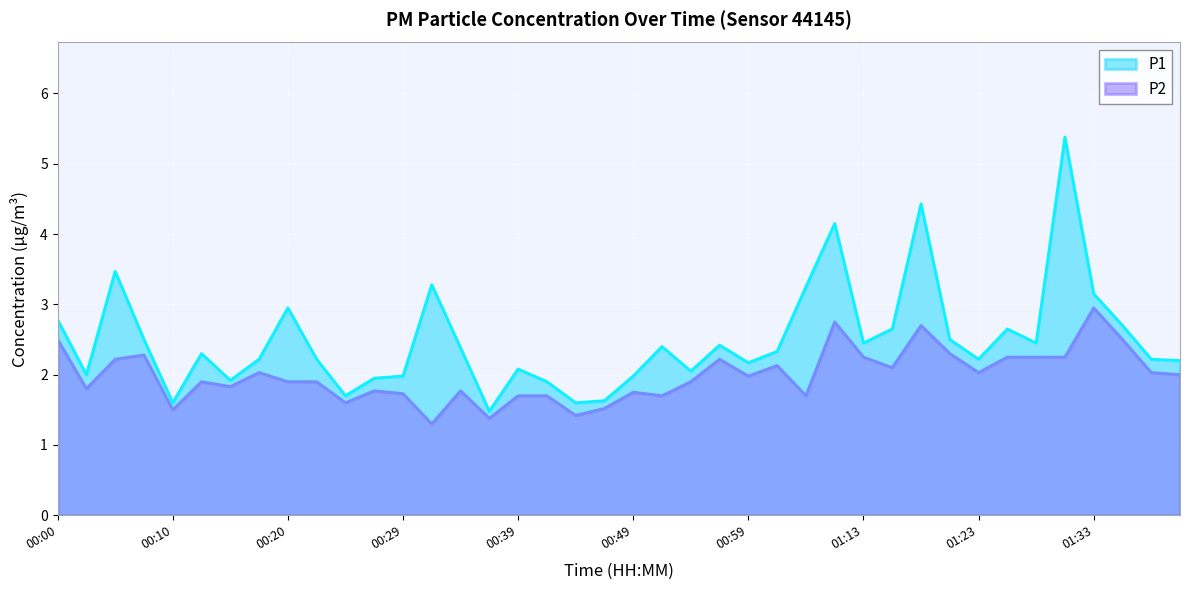

Reading left to right, list all the values displayed in this chart.

P1: 2.8	2.0	3.5	2.5	1.6	2.3	1.9	2.2	3.0	2.2	1.7	1.9	2.0	3.3	2.4	1.5	2.1	1.9	1.6	1.6	2.0	2.4	2.0	2.4	2.2	2.3	3.2	4.2	2.5	2.6	4.4	2.5	2.2	2.6	2.5	5.4	3.1	2.7	2.2	2.2
P2: 2.5	1.8	2.2	2.3	1.5	1.9	1.8	2.0	1.9	1.9	1.6	1.8	1.7	1.3	1.8	1.4	1.7	1.7	1.4	1.5	1.8	1.7	1.9	2.2	2.0	2.1	1.7	2.8	2.2	2.1	2.7	2.3	2.0	2.2	2.2	2.2	3.0	2.5	2.0	2.0